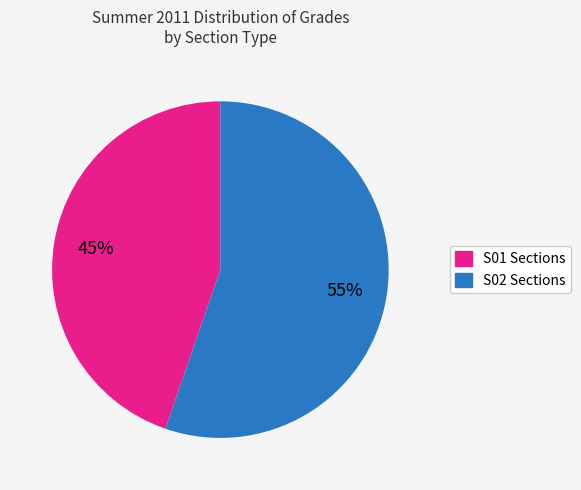

Is there a majority slice in this chart?

Yes